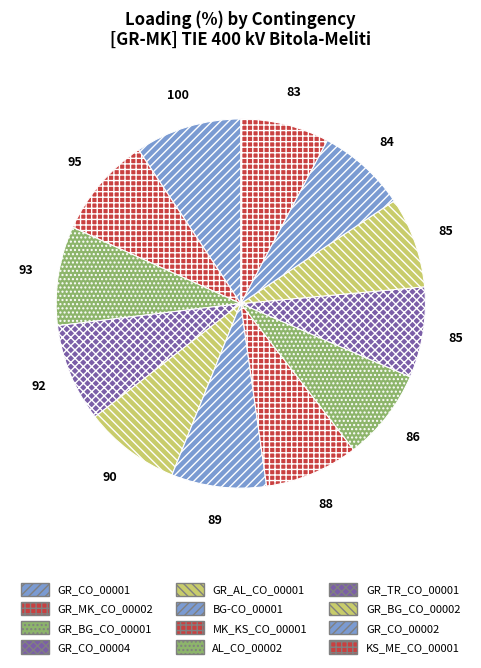

How many slices are in this pie chart?

12